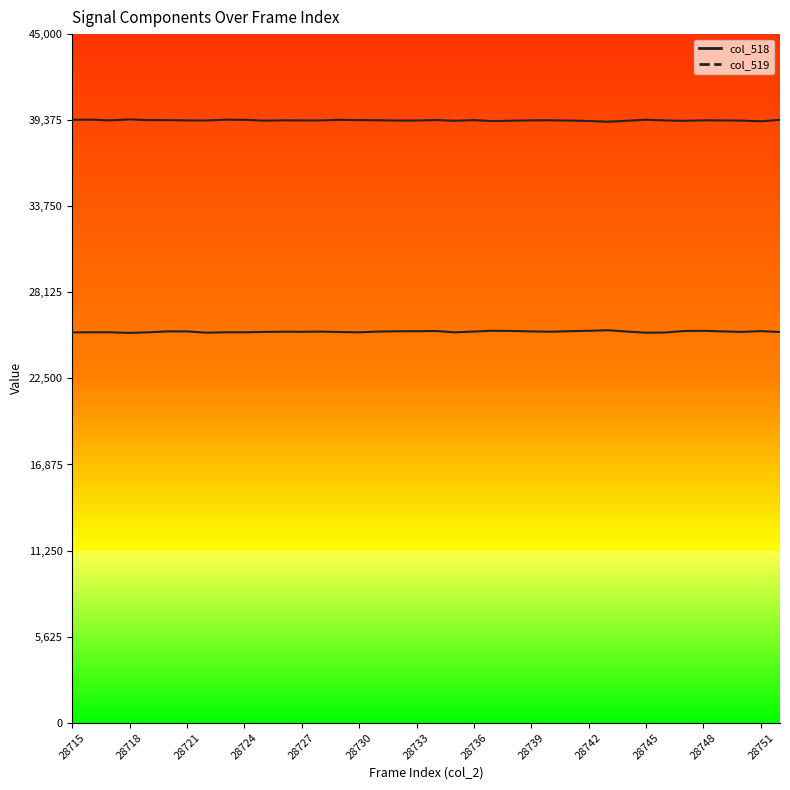

At which category does col_519 line reach its first local valley?

28721